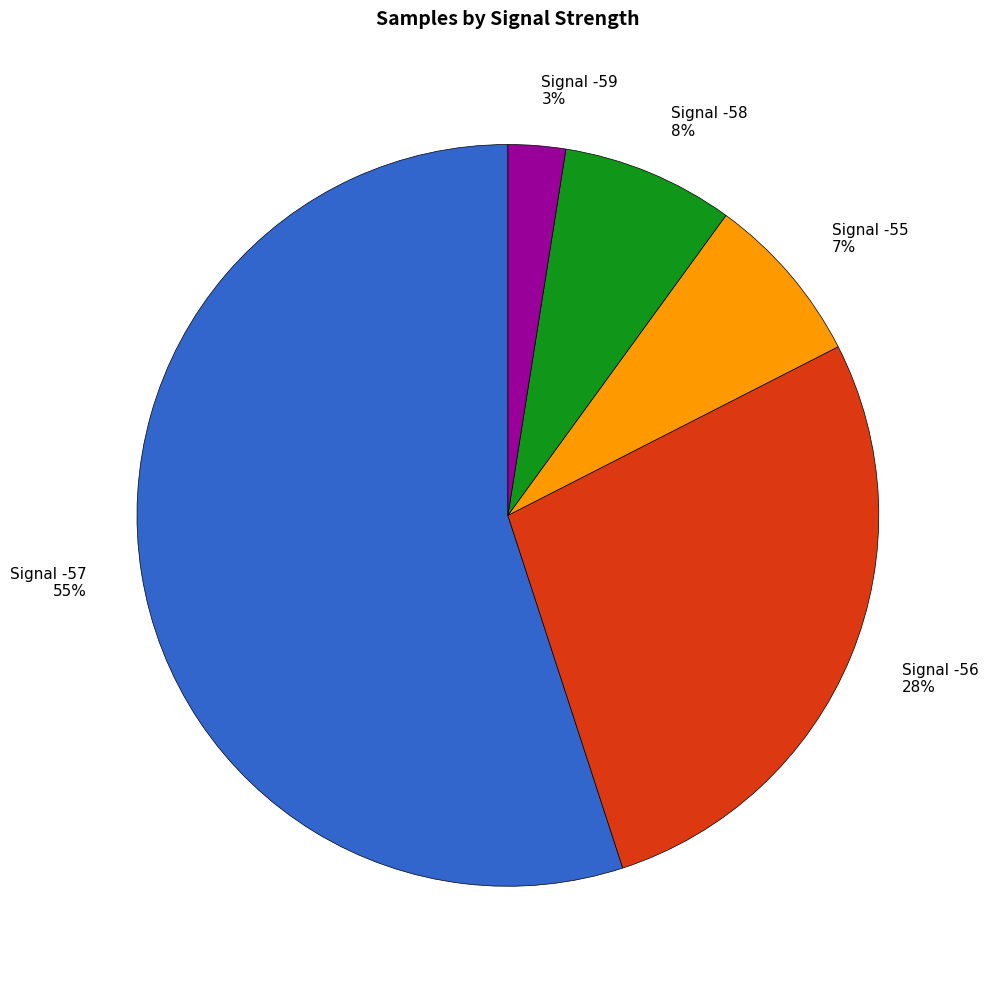

Is the sum of Signal -57 55% and Signal -58 8% greater than half?

Yes